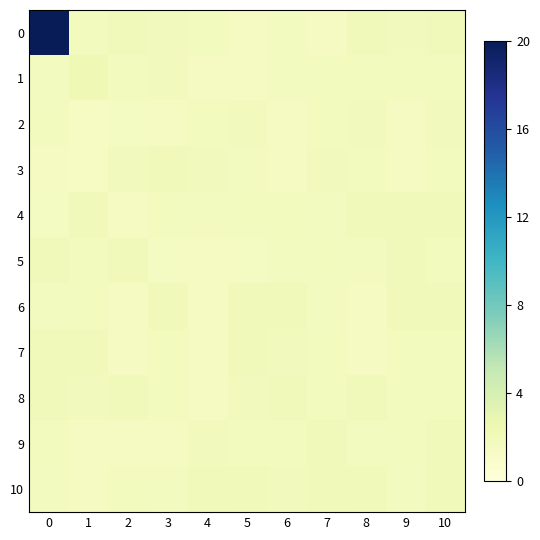

At how many categories does at least one series exceed 7?

1